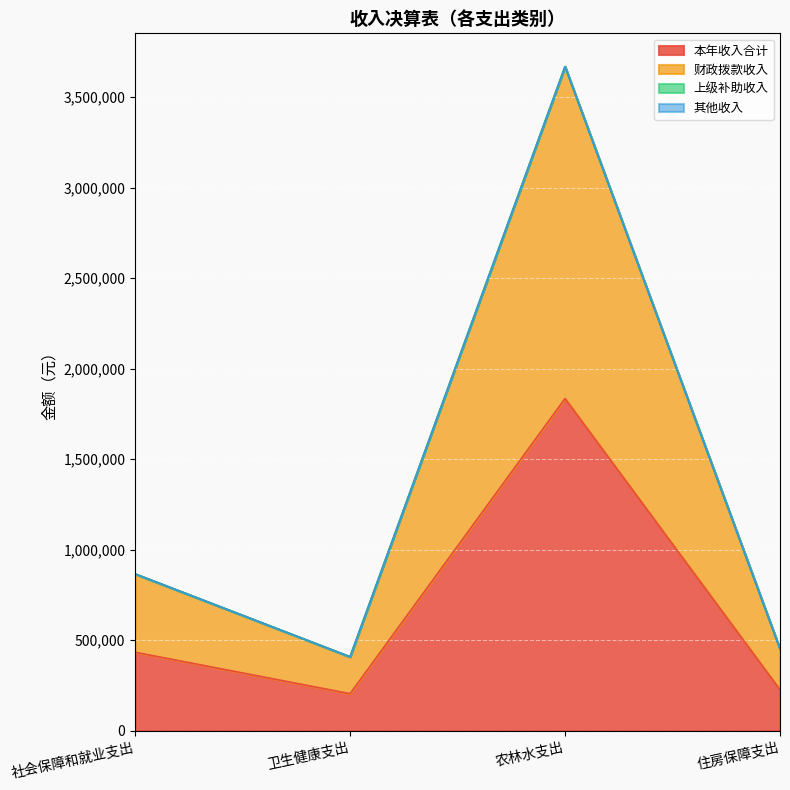

What is the value of the 财政拨款收入 point at the 2nd from the left?

407821.7